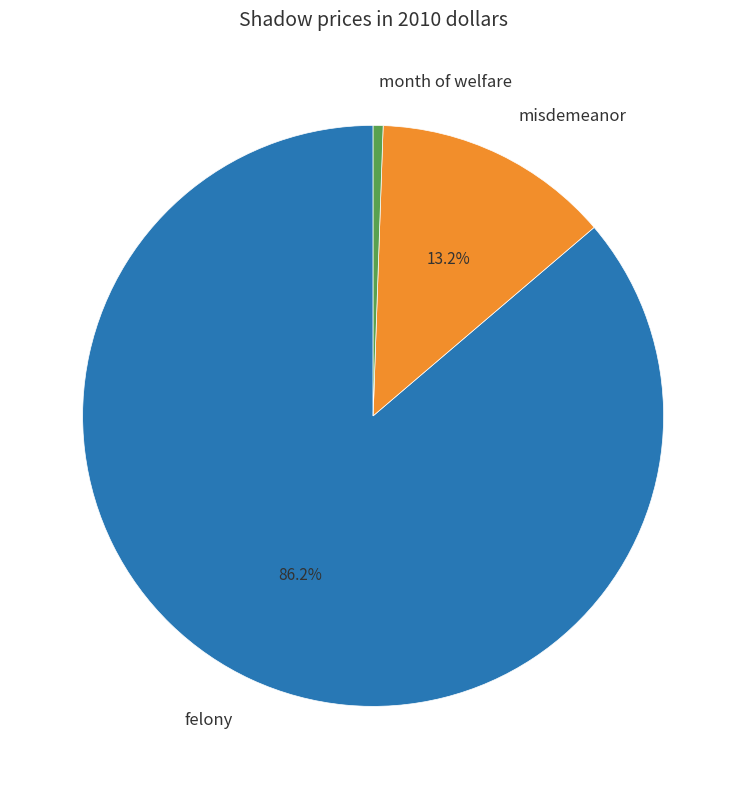

What percentage is the misdemeanor slice, to the nearest percent?

13%